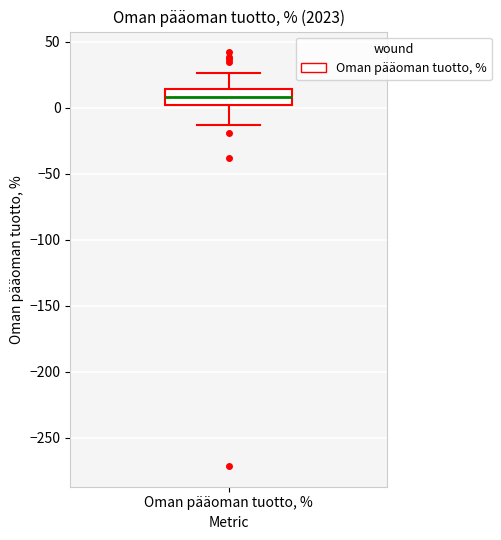

Where is the lower edge of the box for Oman pääoman tuotto, % on the y-axis? The values are not printed on the chart, so give them approximately, as read against the axis.

0